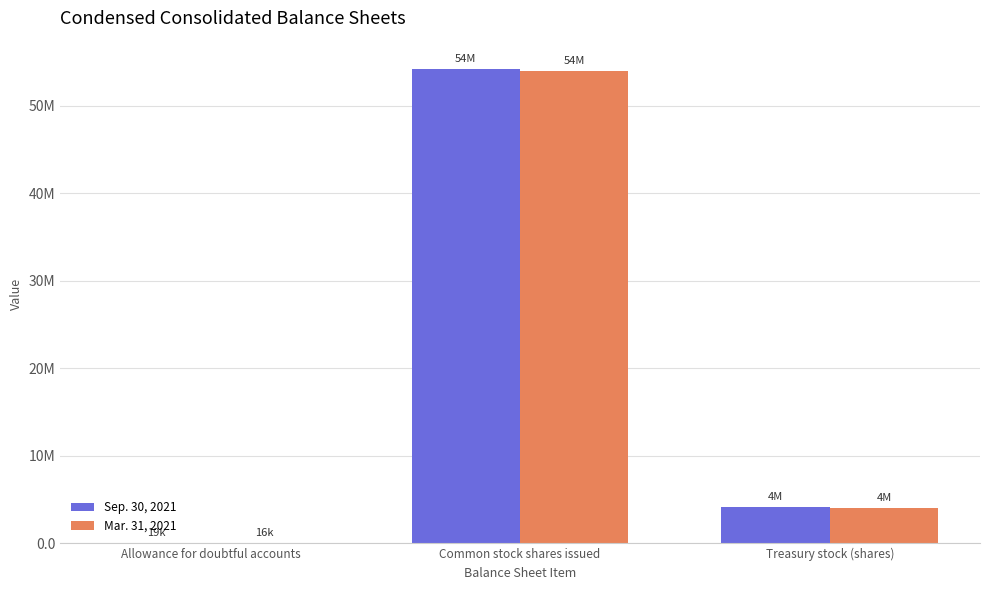

What is the difference between the maximum and minimum values in the Sep. 30, 2021 series?

54228081